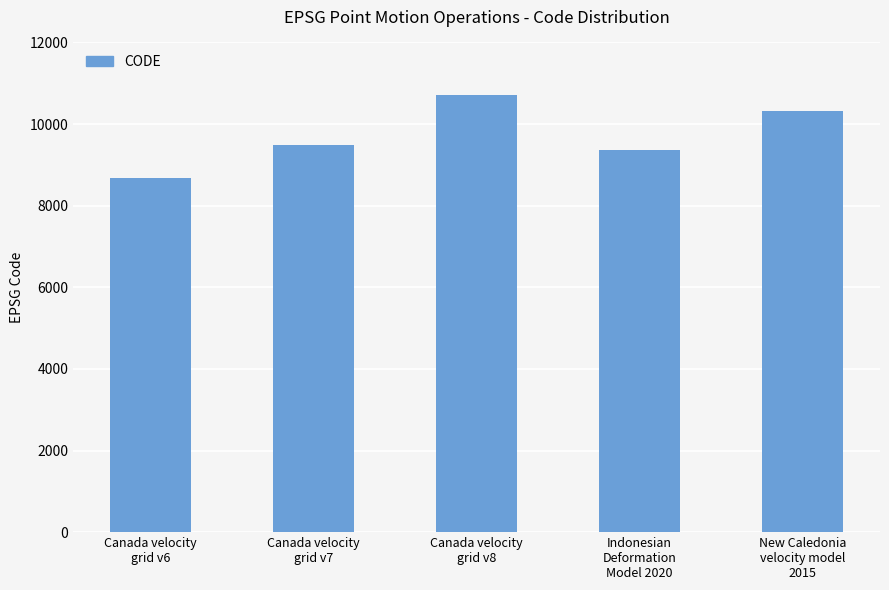

Which has a higher value, Canada velocity
grid v8 or New Caledonia
velocity model
2015?

Canada velocity
grid v8